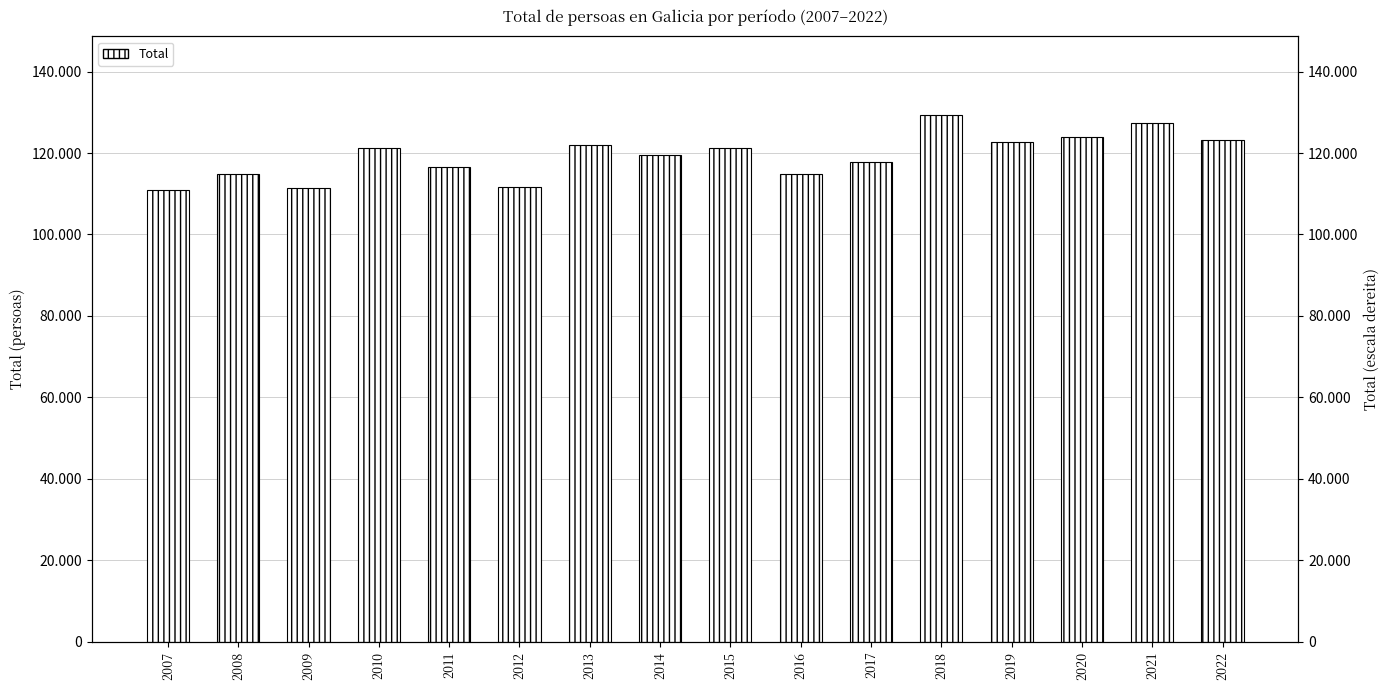

What is the value of the 9th bar from the left?

121297